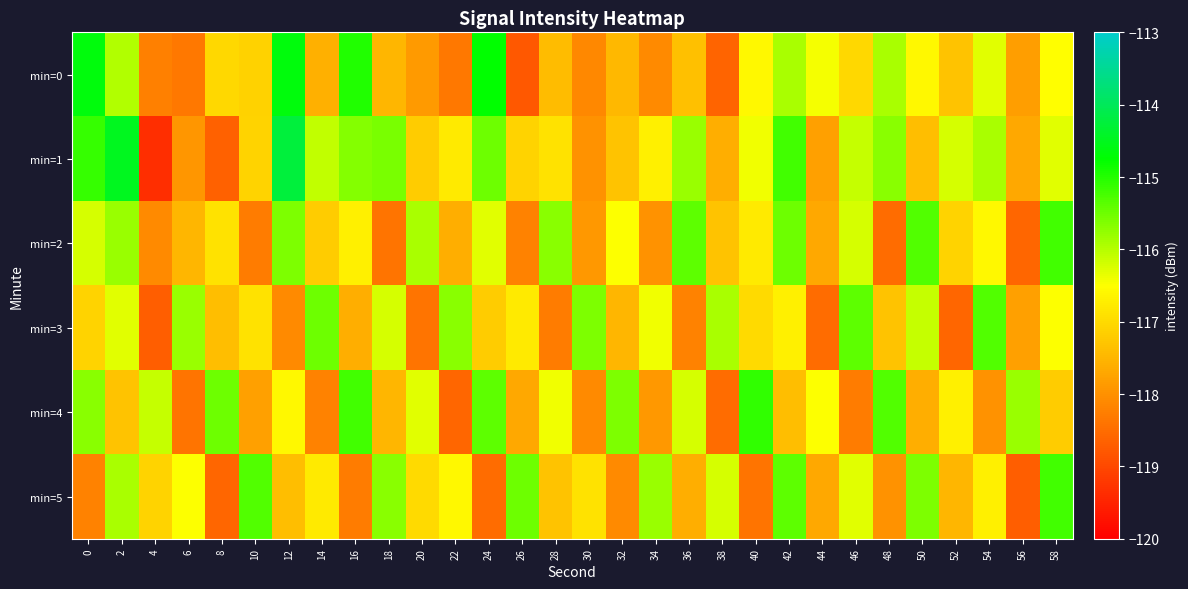

At which category does the chart reach its minimum across all series?

4